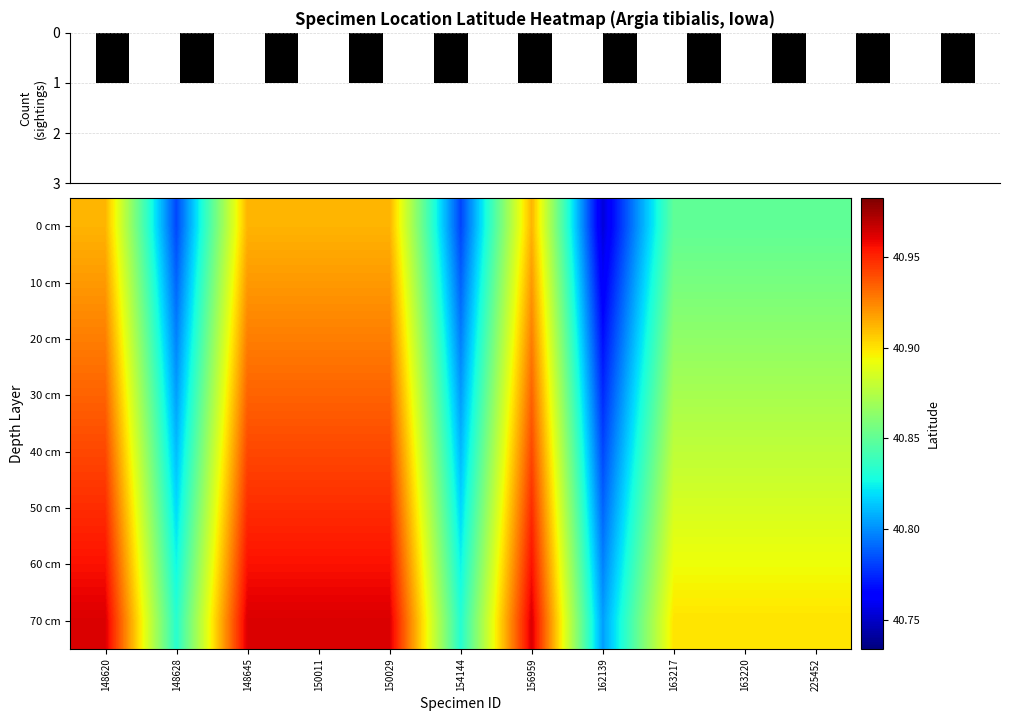

What is the difference between the maximum and minimum values in the 70 cm series?

0.2